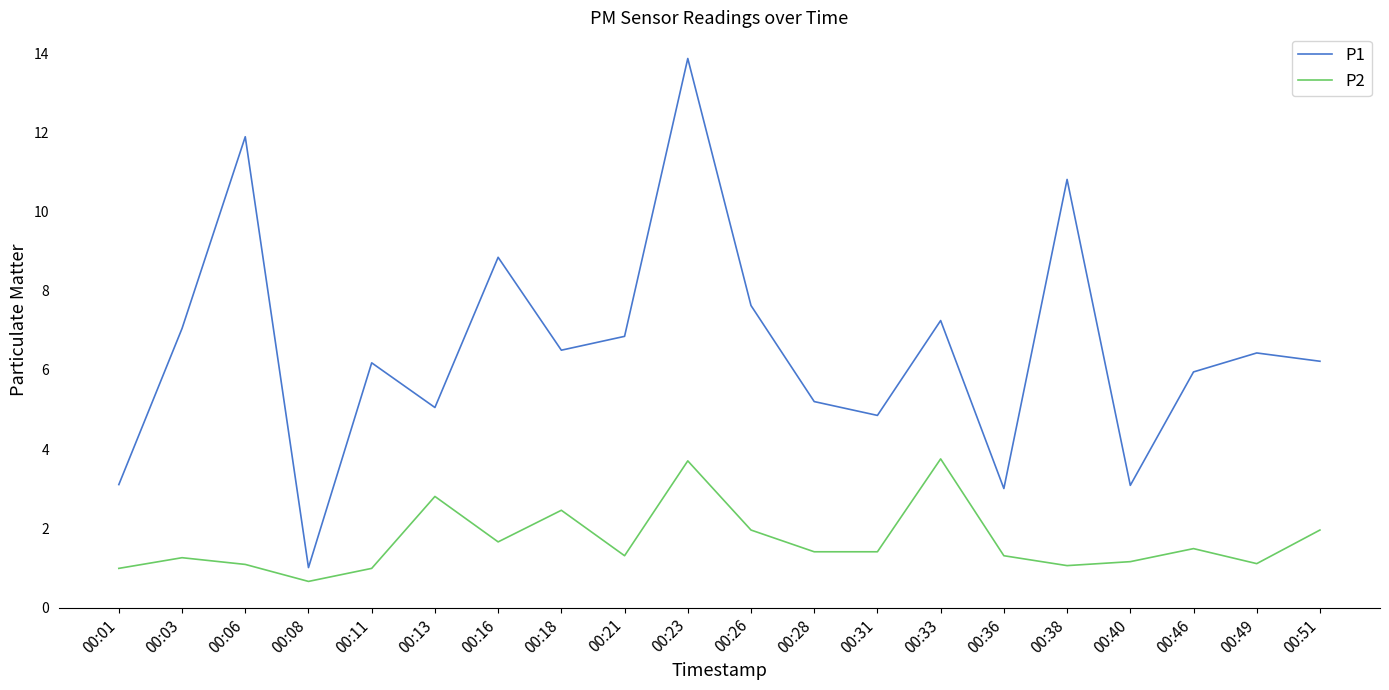

True or false: P2 has more than 0 points higher than both neighbors.

True